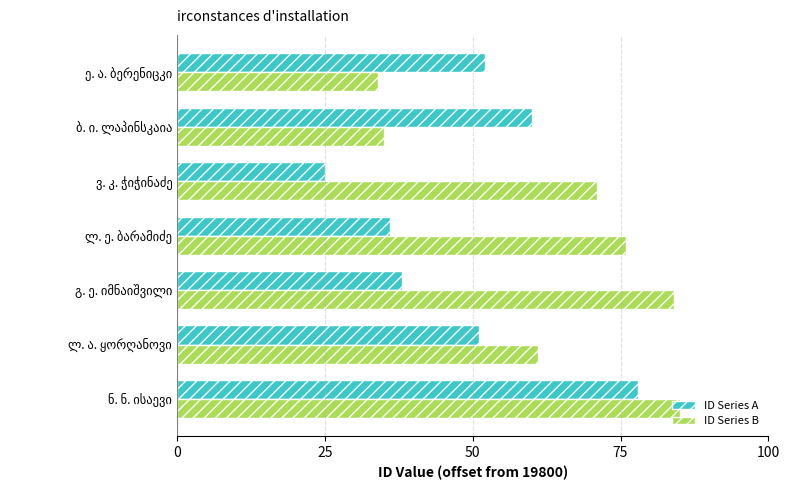

What is the highest value of the ID Series B series?

85